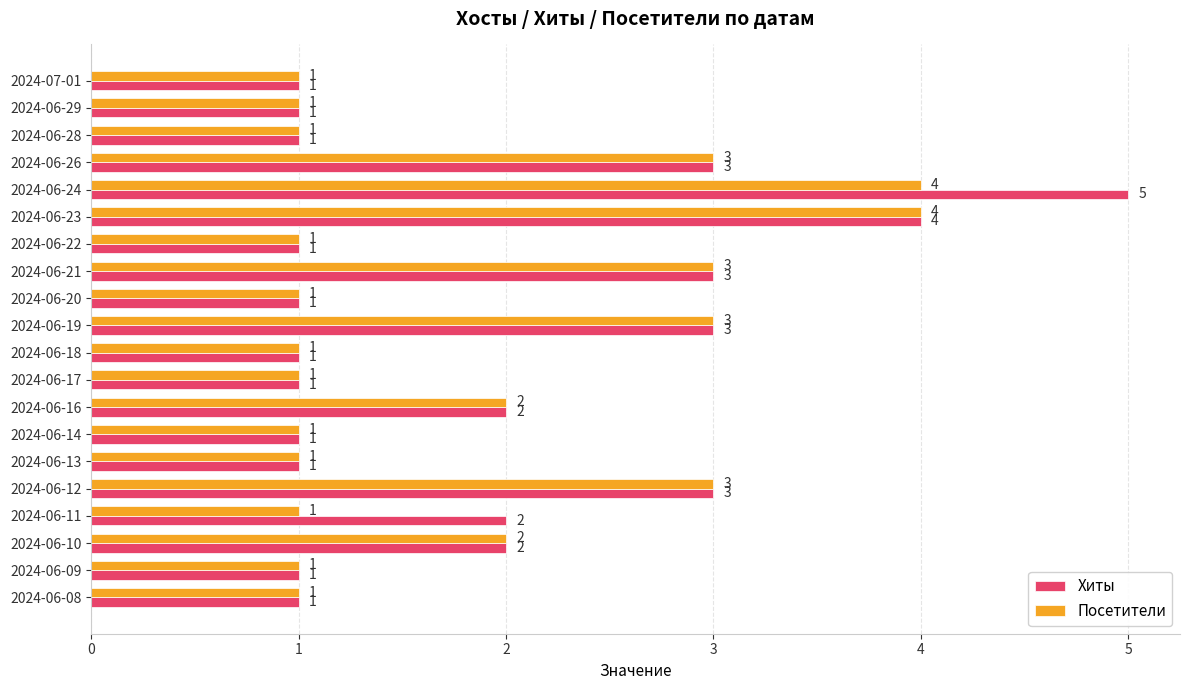

What are all the series names shown in the legend?

Хиты, Посетители